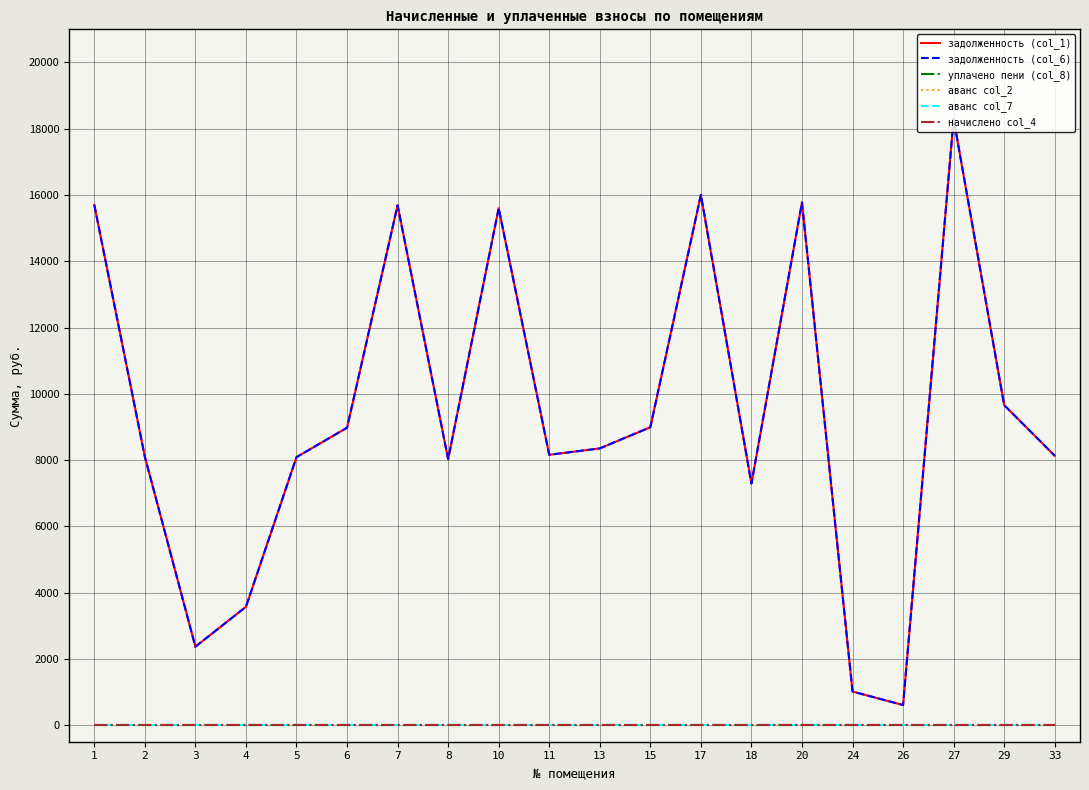

At which category is the sum across all series the highest?

27